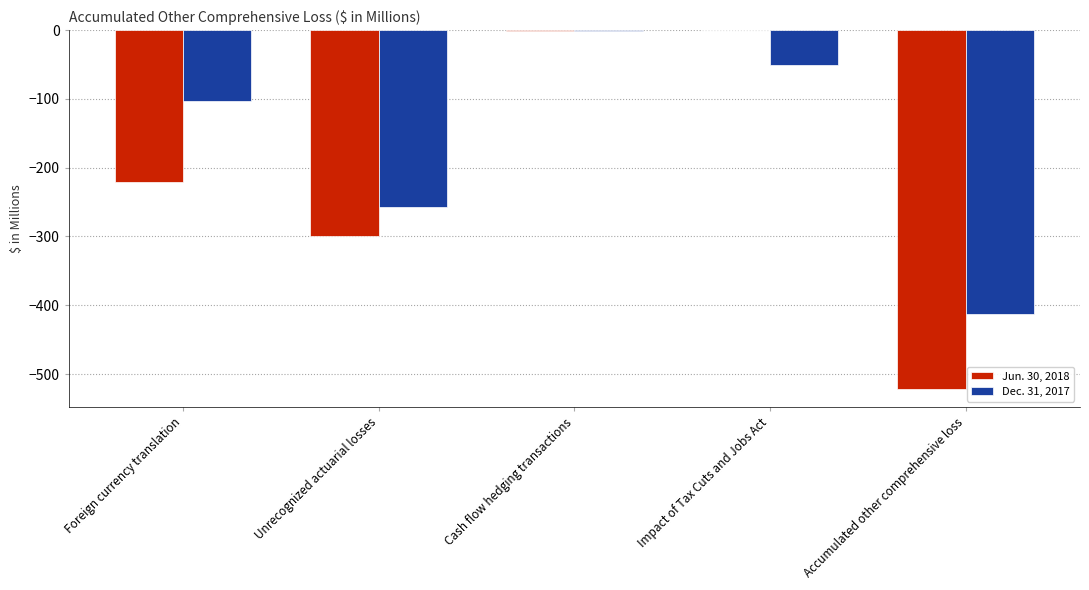

What is the total value across all series at Accumulated other comprehensive loss?

-934.0